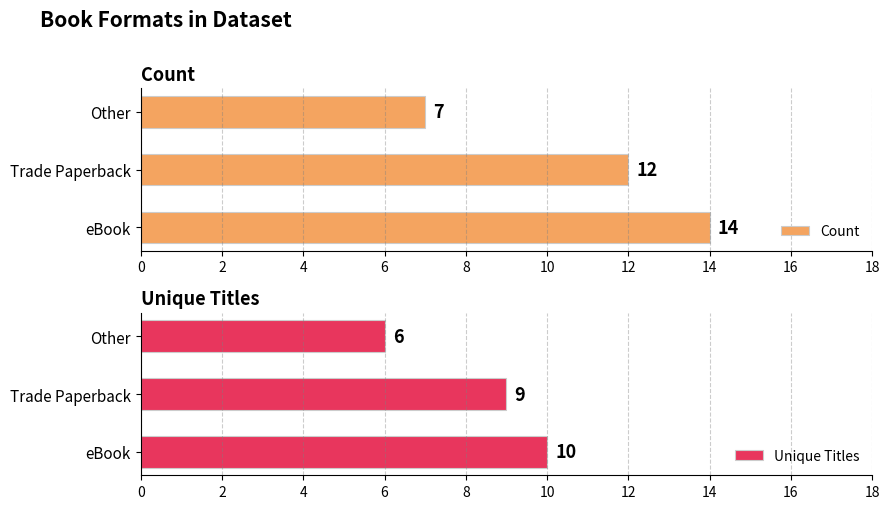

How many Unique Titles values are between 6 and 10?

3